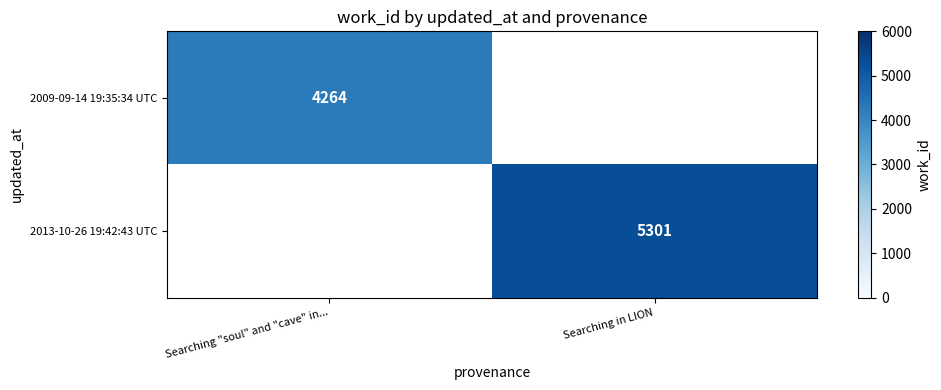

How many distinct data groups are displayed?

2